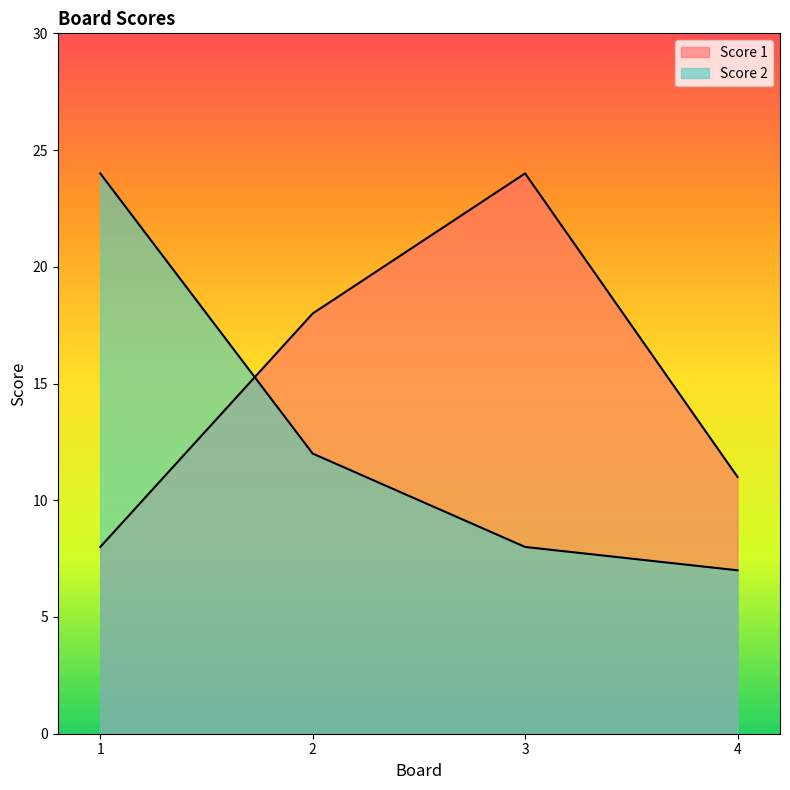

Does the chart display data point markers on the line(s)?

No